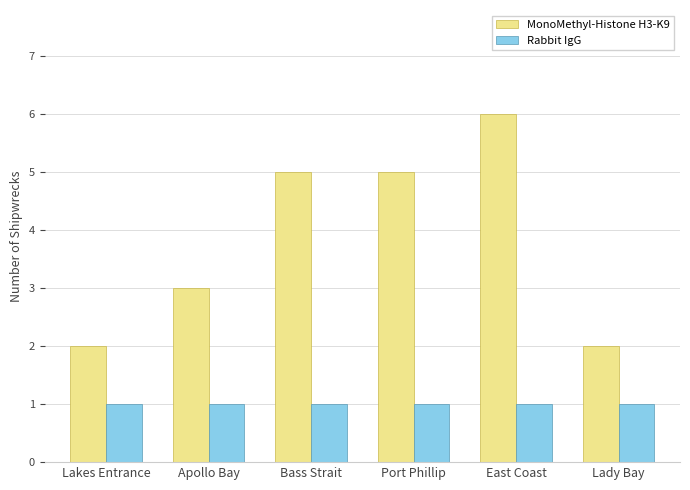

Reading right to left, transcribe all the data shown in this chart.

MonoMethyl-Histone H3-K9: Lady Bay=2	East Coast=6	Port Phillip=5	Bass Strait=5	Apollo Bay=3	Lakes Entrance=2
Rabbit IgG: Lady Bay=1	East Coast=1	Port Phillip=1	Bass Strait=1	Apollo Bay=1	Lakes Entrance=1